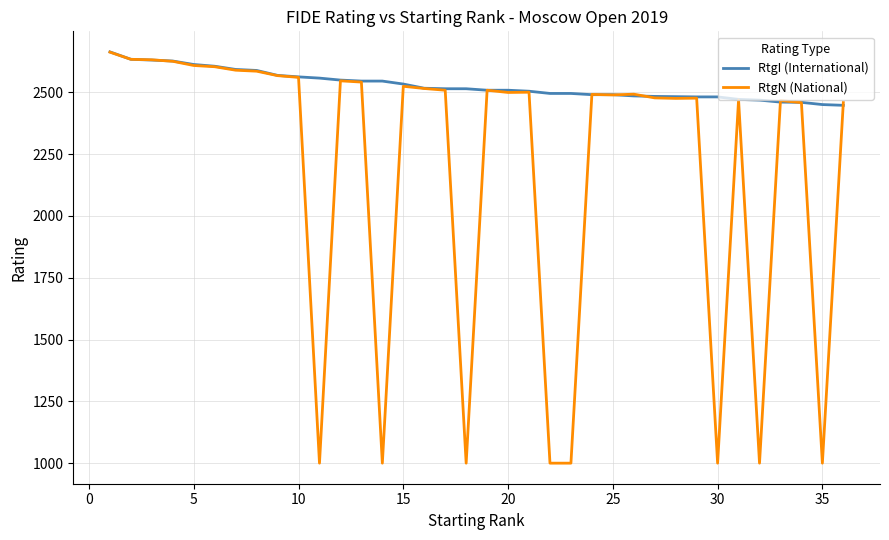

What is the highest value of the RtgI (International) series?

2663